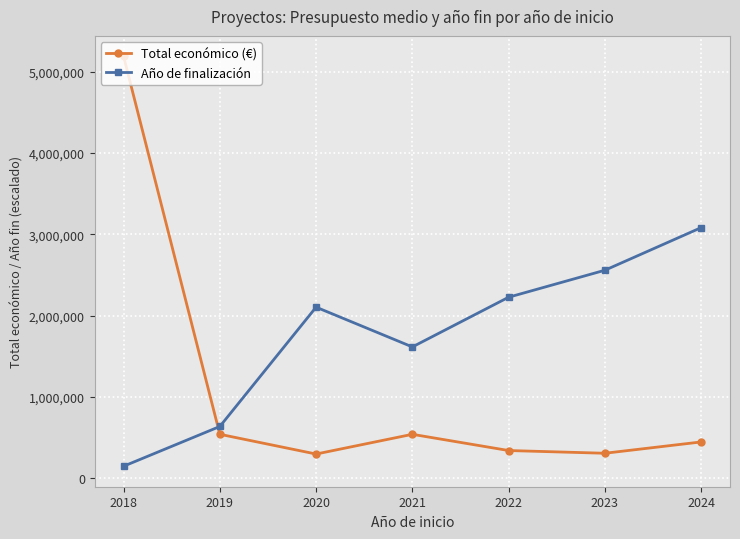

What is the total value across all series at 2022?

2569857.8